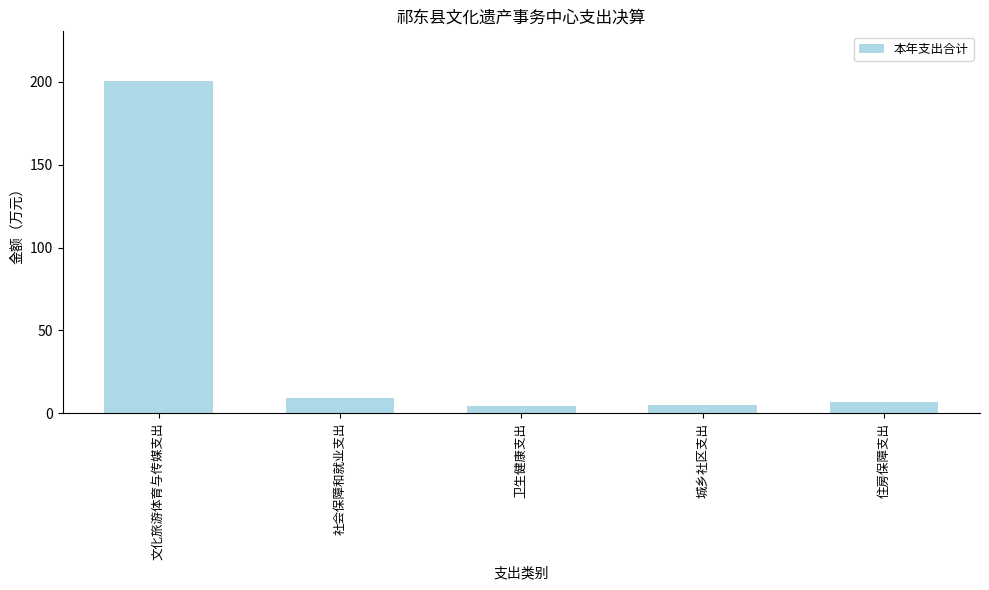

Read the value at 住房保障支出.

6.8